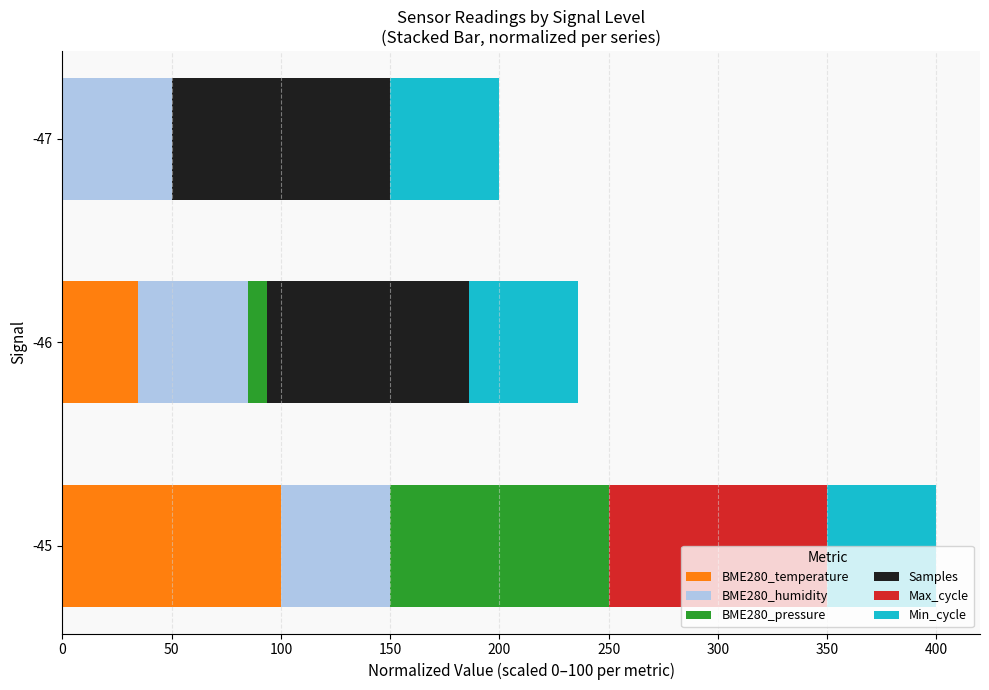

Is it true that BME280_temperature equals 100.0 at -45?

True